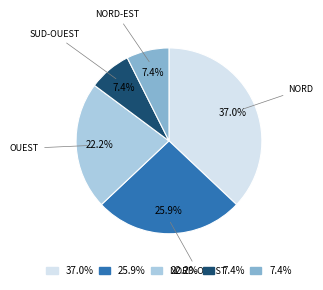

Is there any slice that represents more than half of the pie?

No